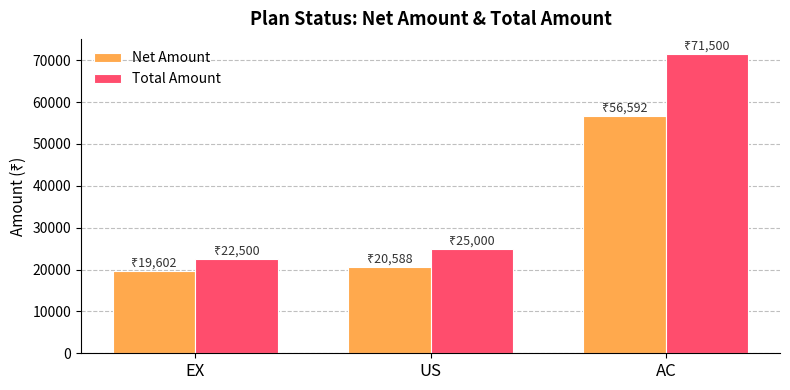

What is the sum of the Total Amount values at EX and AC?

94000.0